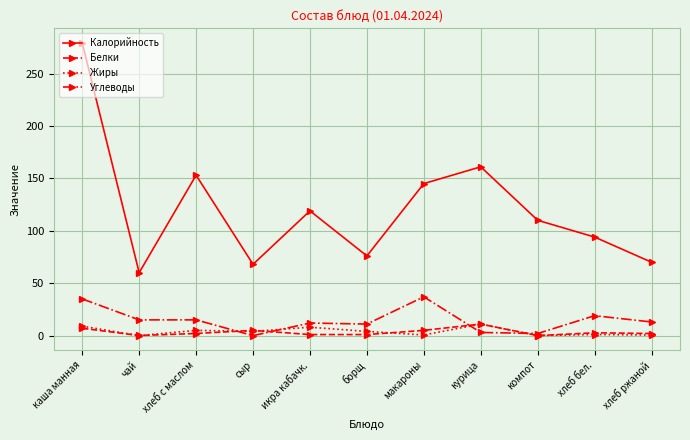

True or false: Белки and Калорийность intersect in this chart.

False